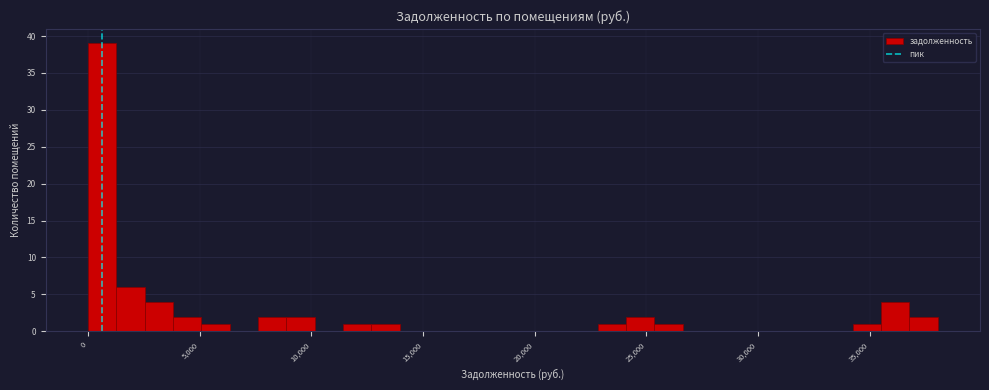

Read against the x-axis, roughly where is the centre of the tallest bar?

500